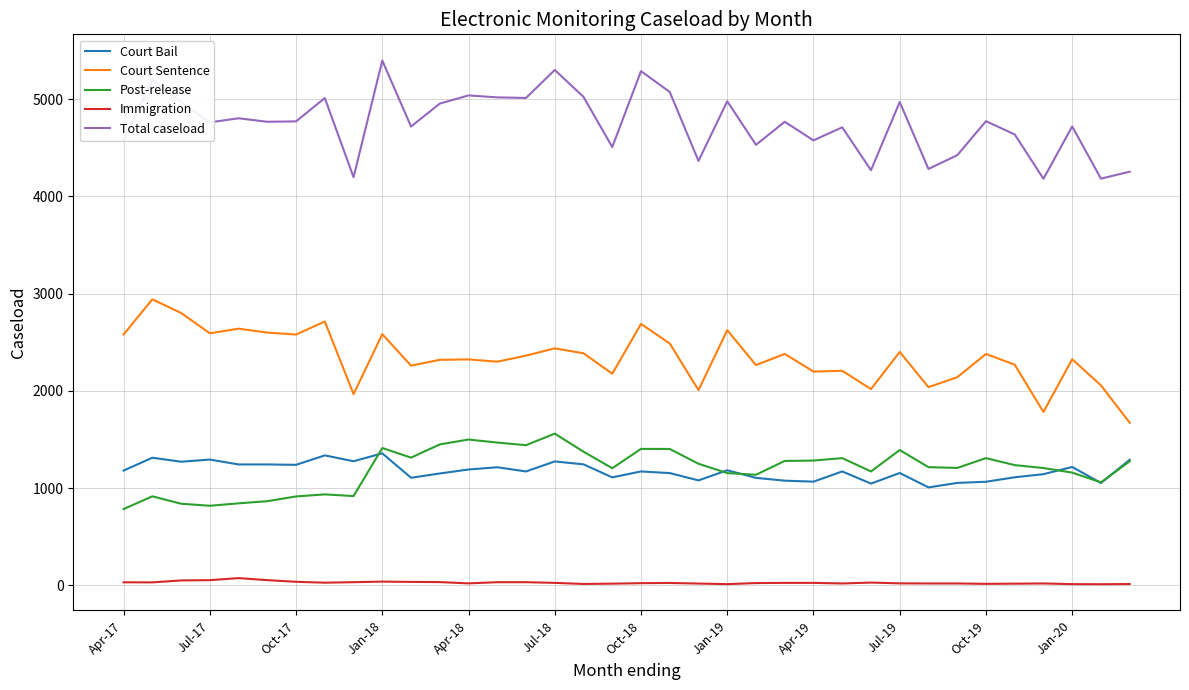

What is the minimum value for Court Sentence?

1672